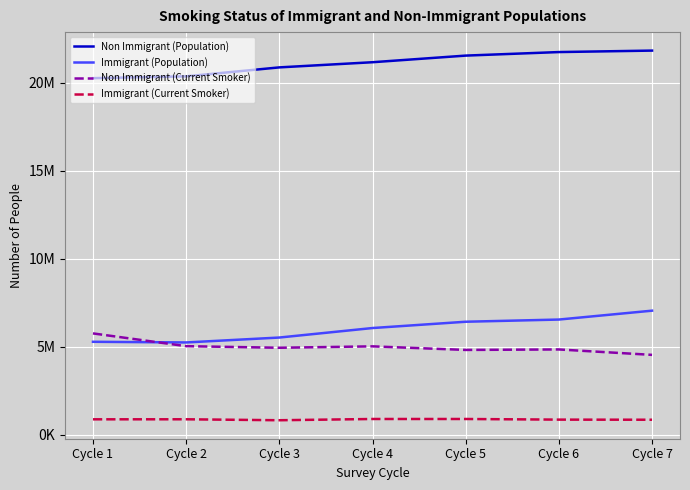

What is the approximate value of Non Immigrant (Current Smoker) at Cycle 5, to the nearest 10?

4815860